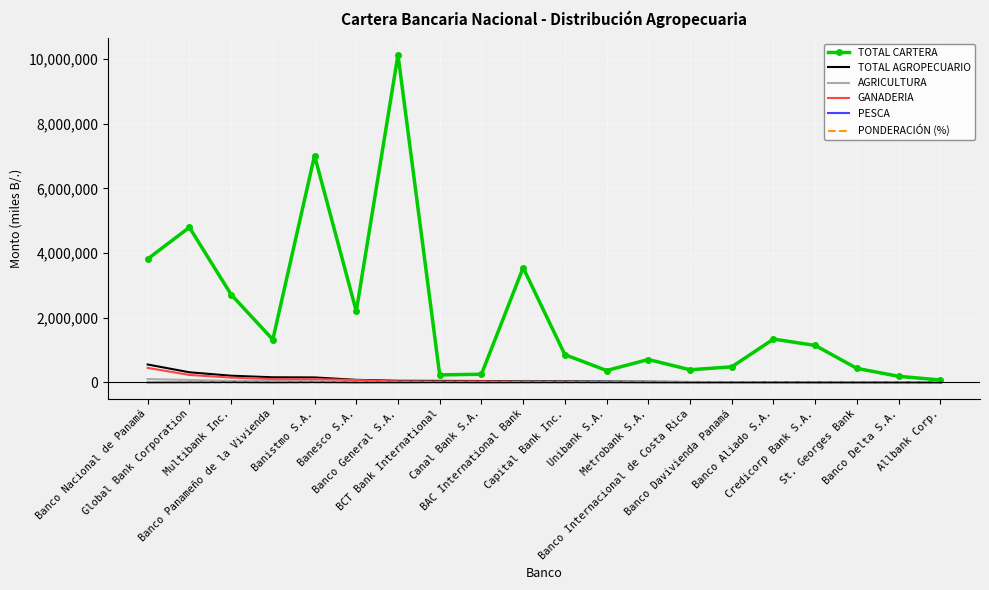

Which series has the largest total across all categories?

TOTAL CARTERA